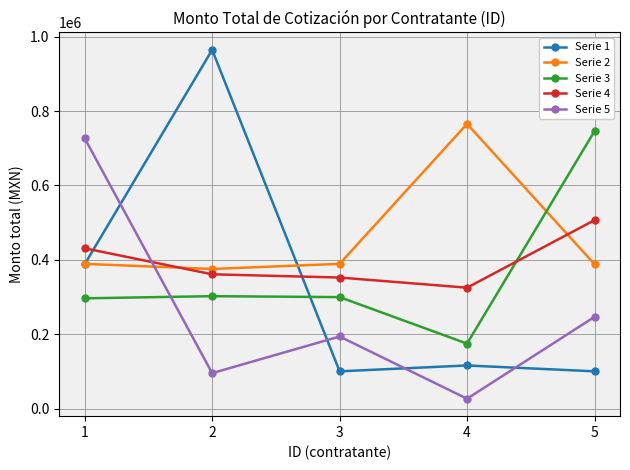

What is the difference between the maximum and second lowest values in the Serie 3 series?

448923.6